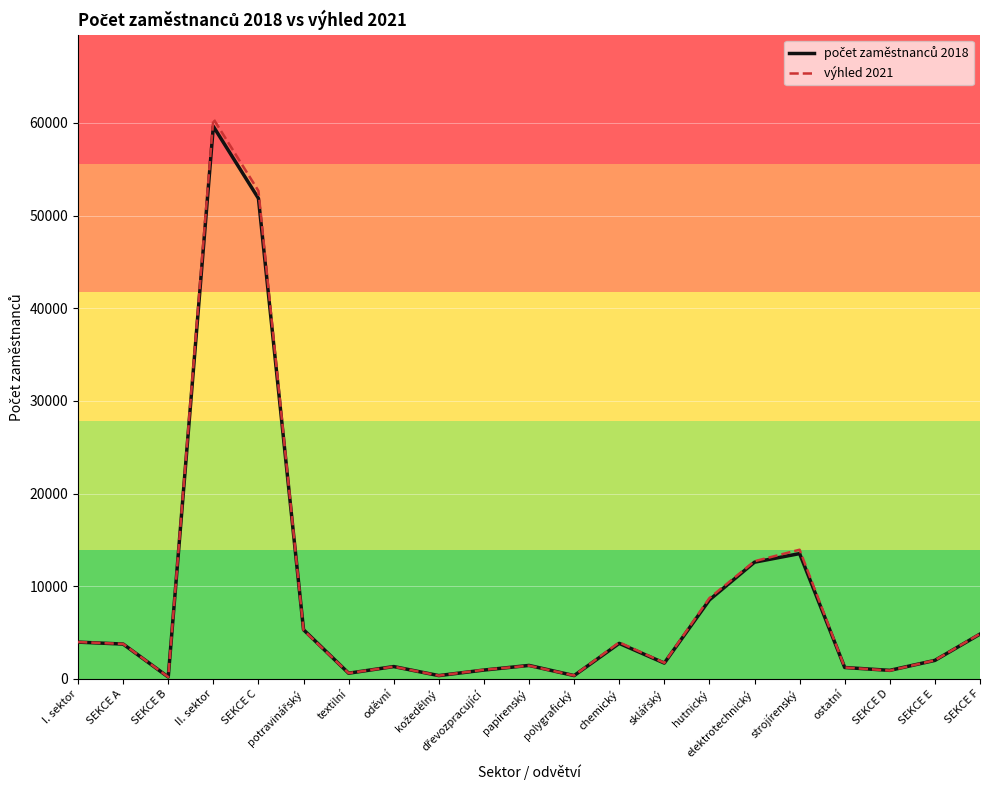

What is the total value across all series at papírenský?

2892